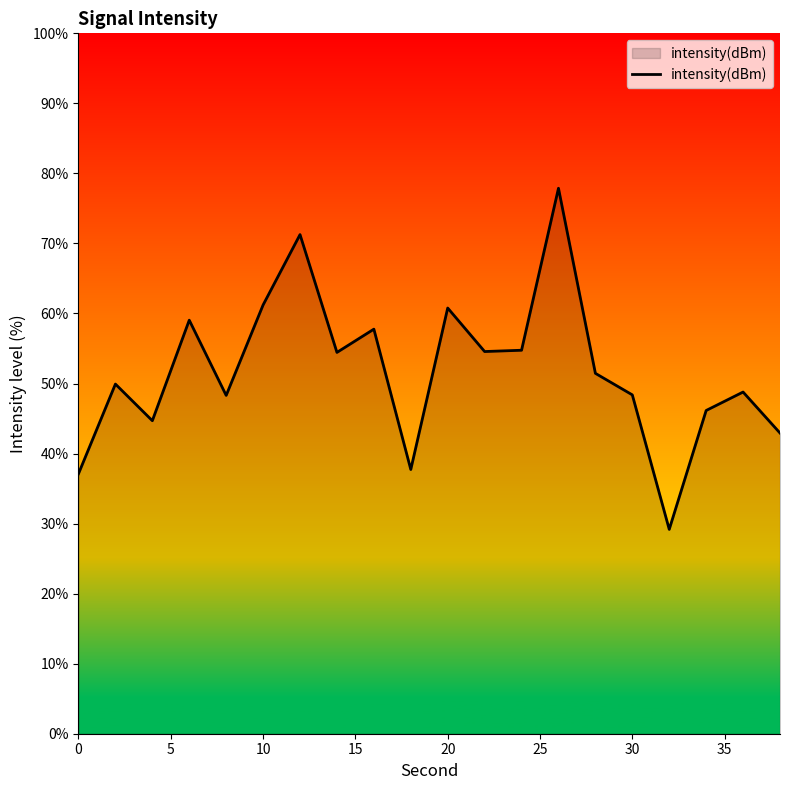

How many interior local peaks (higher than both neighbors) does the data have?

7